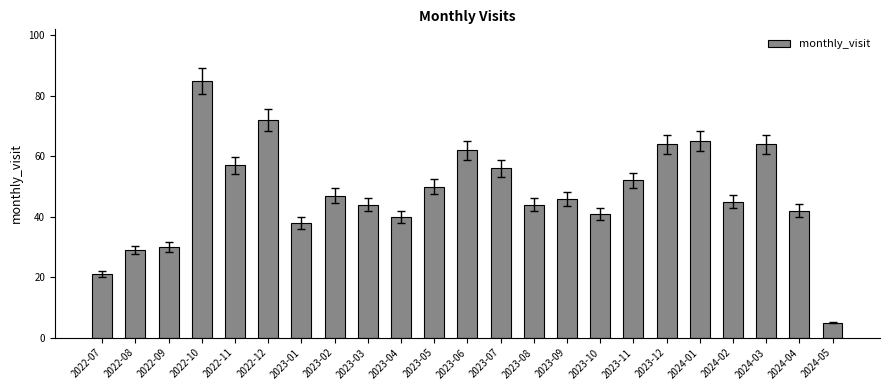

What is the change in value from 2023-02 to 2023-05?

+3